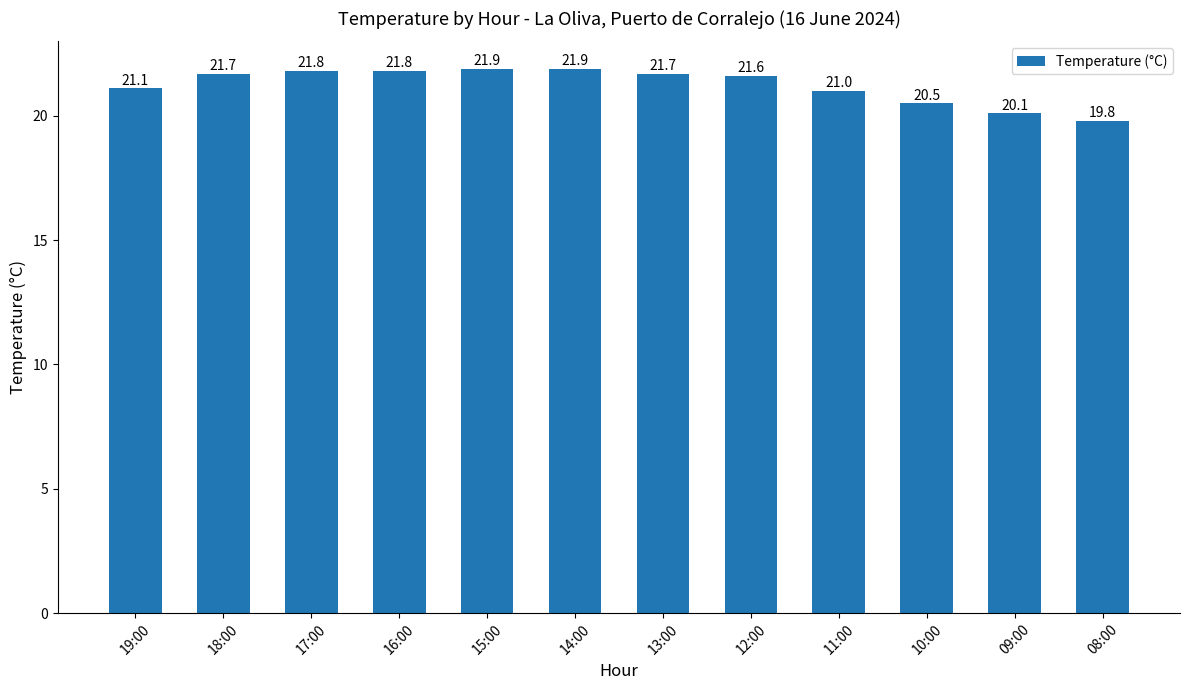

What position from the right is 12:00?

5